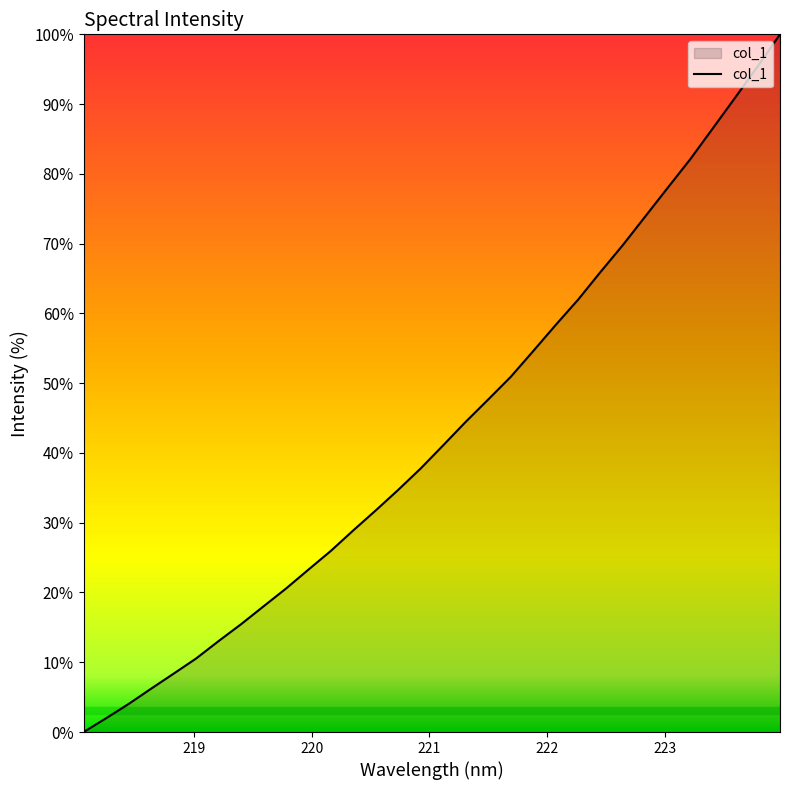

What is the difference between the maximum and minimum values?

100.0